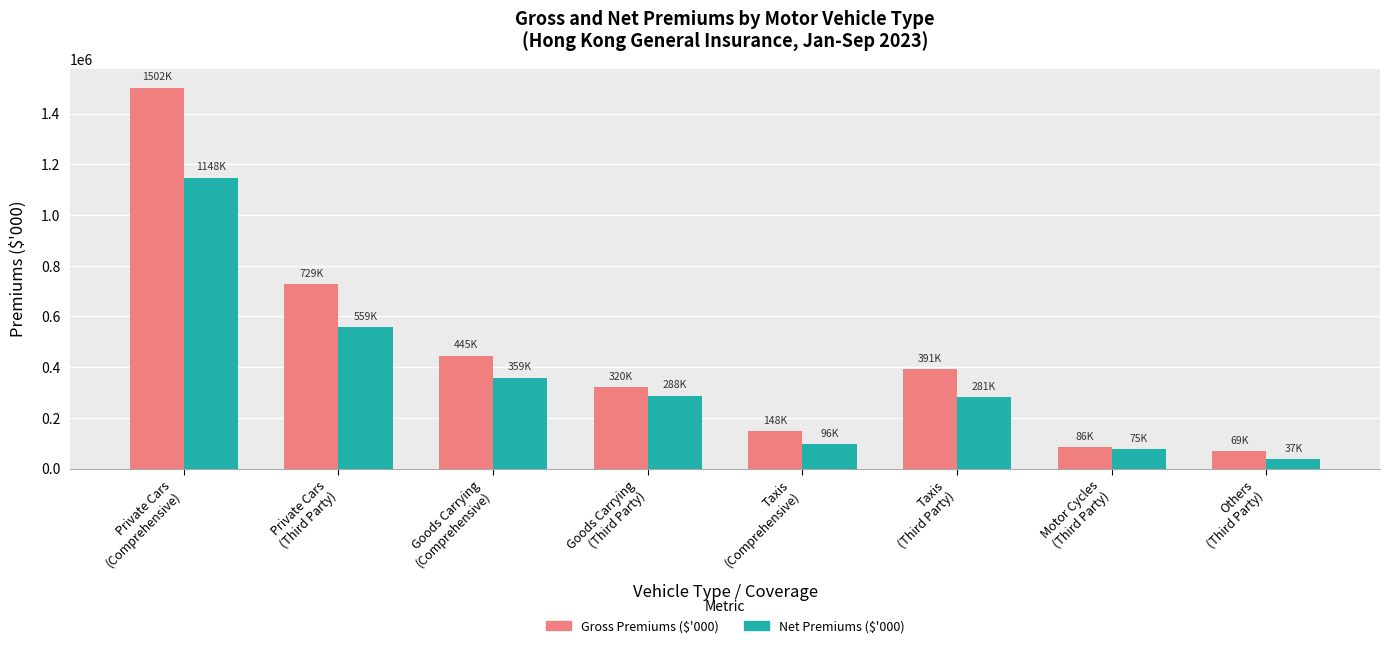

What are all the series names shown in the legend?

Gross Premiums ($'000), Net Premiums ($'000)